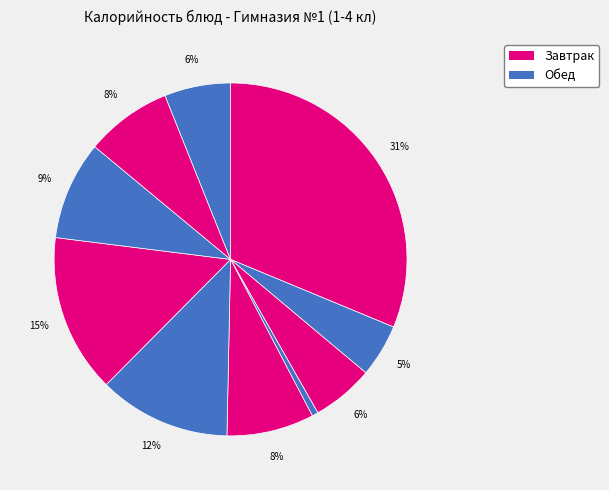

How many segments does this pie chart have?

10